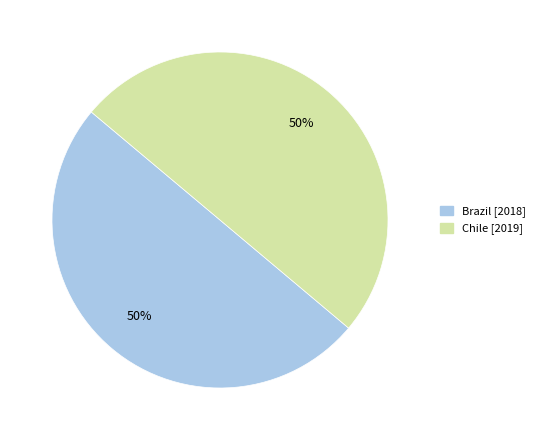

Approximately how many times larger is the value at Brazil compared to Chile?

1.0